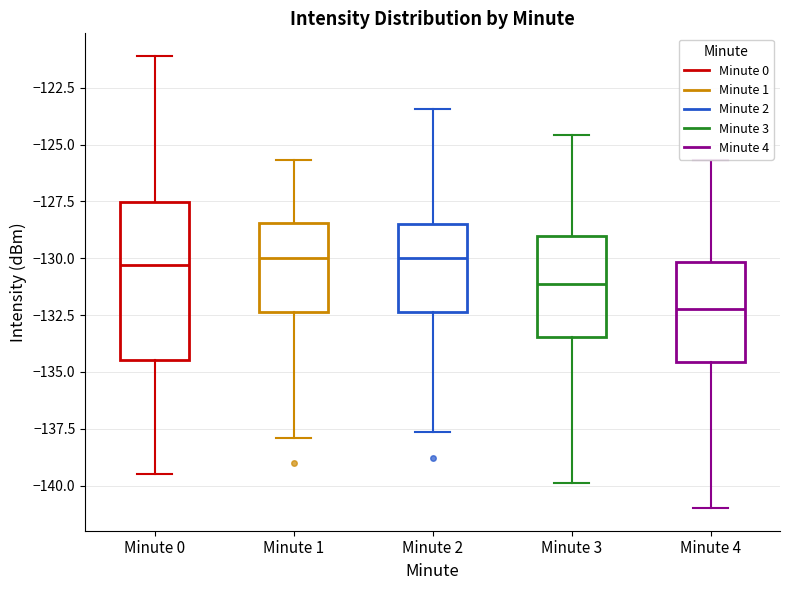

Reading left to right, read every box against the y-axis: the position of its median line, the range the box covers, and the ends of its whiskers. The values are not printed on the chart, so give them approximately, as read against the axis.

Minute 0: median -130.5, box -134.5 to -127.5, whiskers -139.5 to -121.0
Minute 1: median -130.0, box -132.5 to -128.5, whiskers -138.0 to -125.5
Minute 2: median -130.0, box -132.5 to -128.5, whiskers -137.5 to -123.5
Minute 3: median -131.0, box -133.5 to -129.0, whiskers -140.0 to -124.5
Minute 4: median -132.0, box -134.5 to -130.0, whiskers -141.0 to -125.5